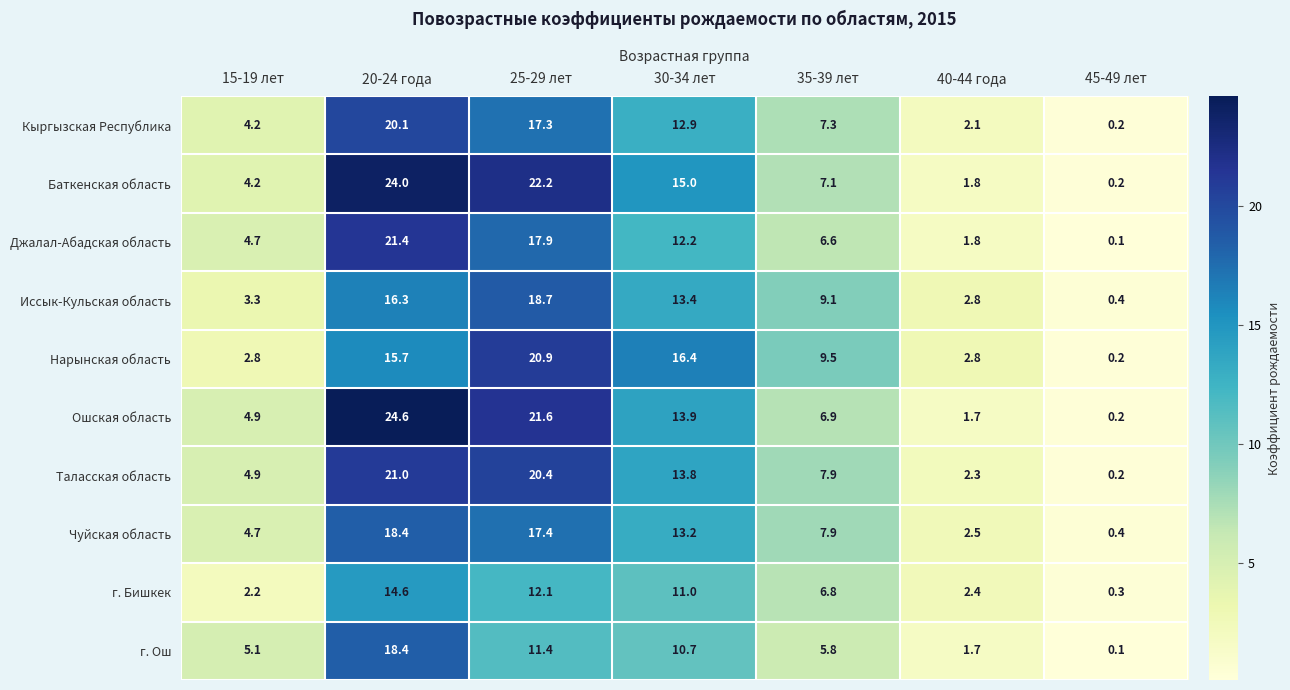

Which series has the widest spread of values?

Ошская область